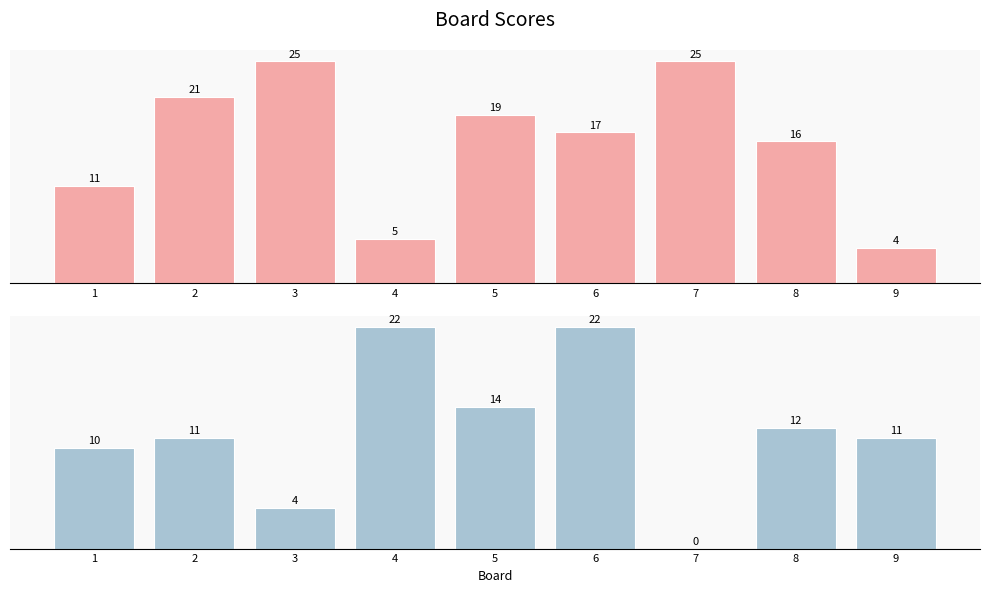

How many data points in Score 1 are less than 17?

4